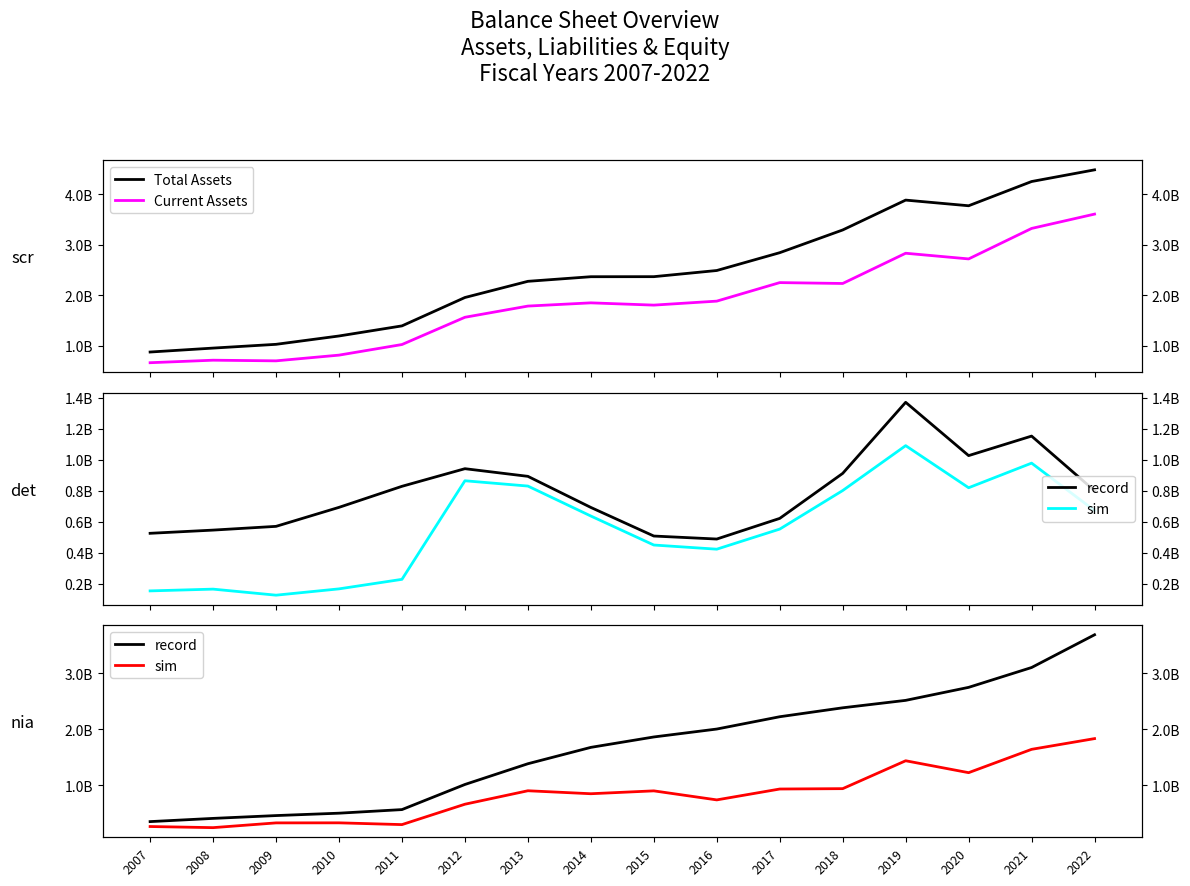

What is the average value of the sim series?

845237710